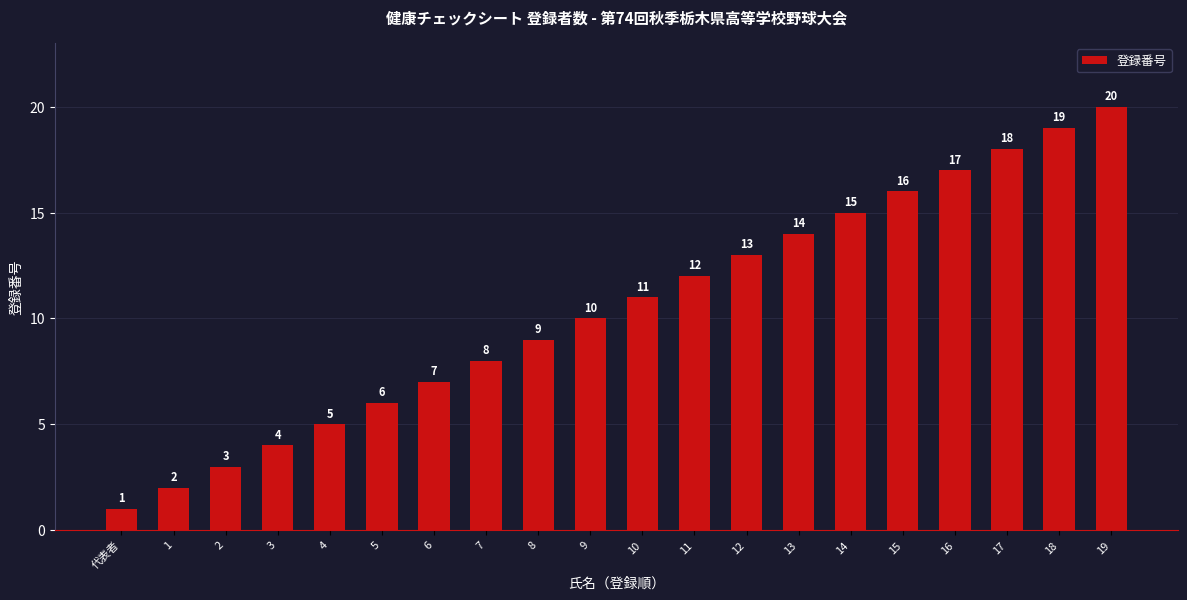

What is the label of the 16th bar from the right?

4